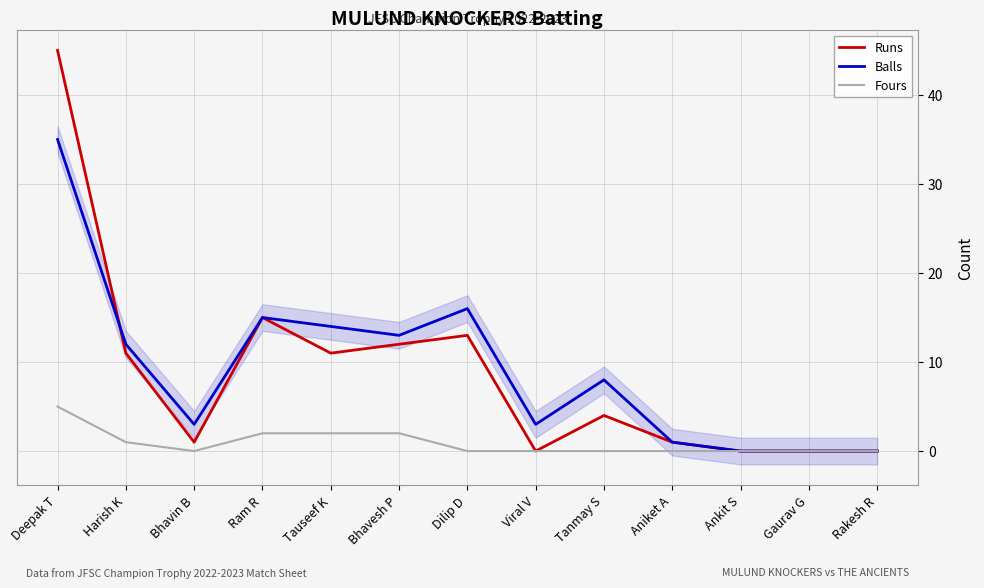

Reading right to left, list all the values displayed in this chart.

Runs: 0	0	0	1	4	0	13	12	11	15	1	11	45
Balls: 0	0	0	1	8	3	16	13	14	15	3	12	35
Fours: 0	0	0	0	0	0	0	2	2	2	0	1	5